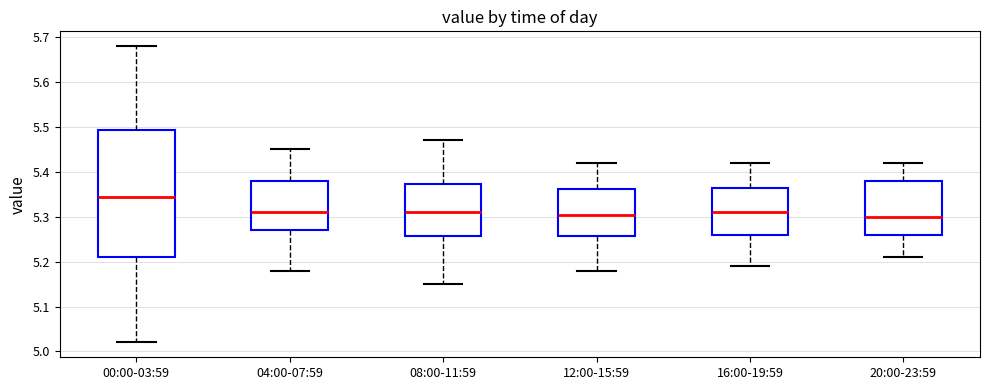

Reading left to right, read every box against the y-axis: the position of its median line, the range the box covers, and the ends of its whiskers. The values are not printed on the chart, so give them approximately, as read against the axis.

00:00-03:59: median 5.35, box 5.21 to 5.49, whiskers 5.02 to 5.68
04:00-07:59: median 5.31, box 5.27 to 5.38, whiskers 5.18 to 5.45
08:00-11:59: median 5.31, box 5.26 to 5.37, whiskers 5.15 to 5.47
12:00-15:59: median 5.31, box 5.26 to 5.36, whiskers 5.18 to 5.42
16:00-19:59: median 5.31, box 5.26 to 5.37, whiskers 5.19 to 5.42
20:00-23:59: median 5.30, box 5.26 to 5.38, whiskers 5.21 to 5.42